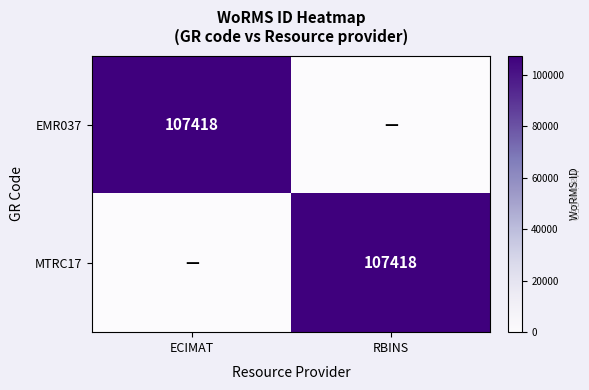

What is the greatest value displayed?

107418